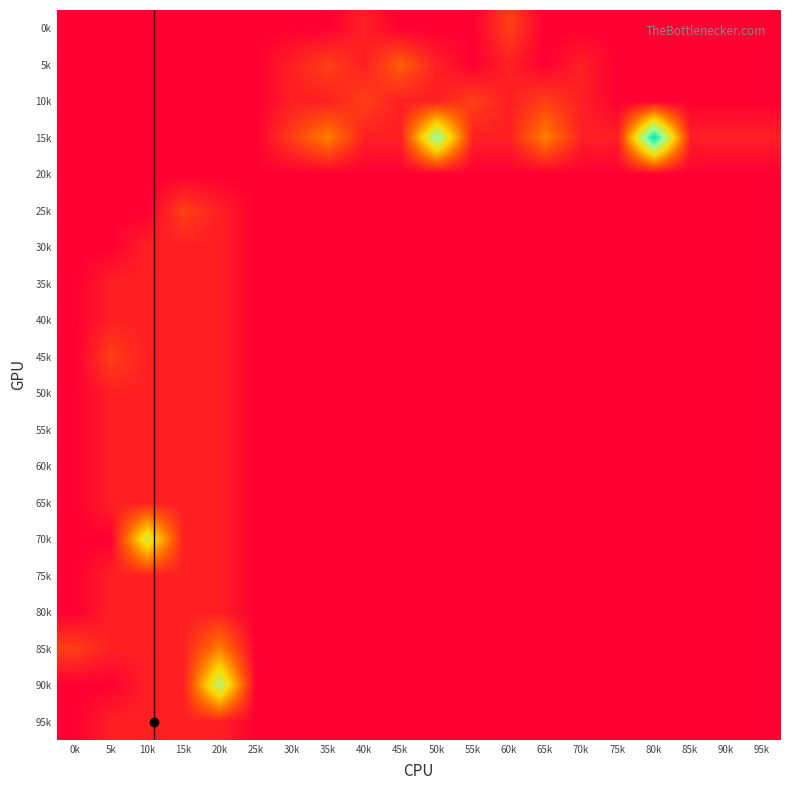

What is the maximum value shown in the chart?

13